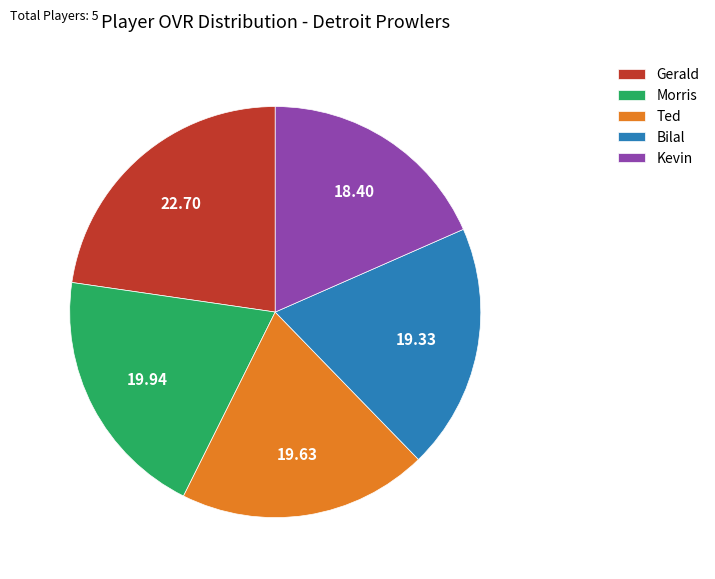

Combined, do Kevin and Gerald account for over 50%?

No